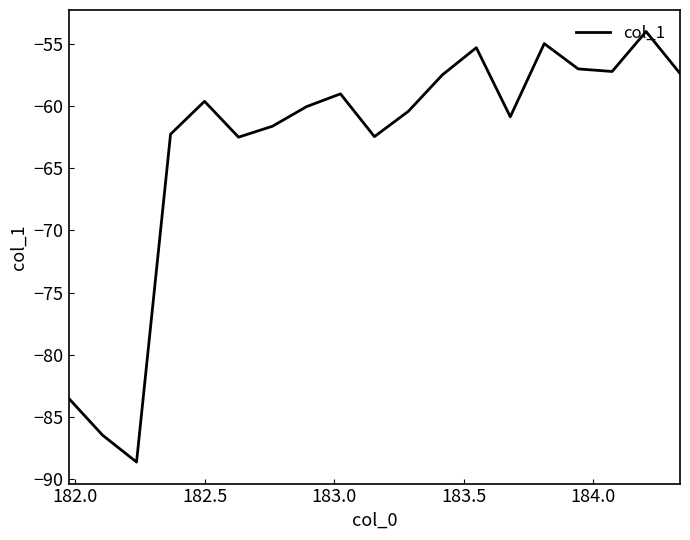

What is the difference between the maximum and minimum values?

34.6